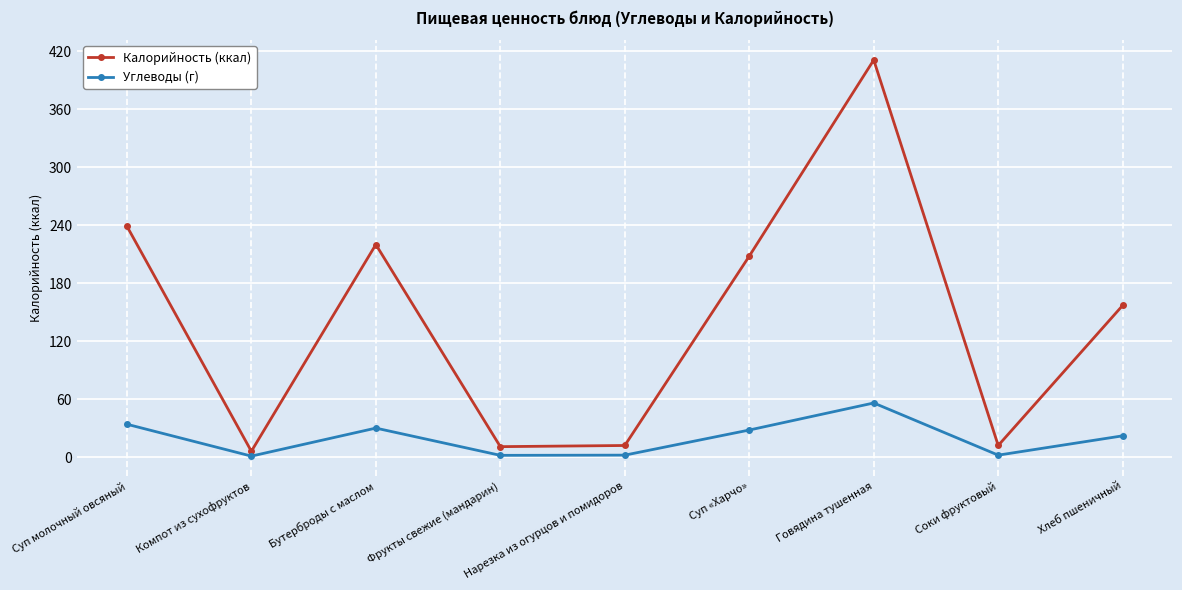

What is the difference between the second highest and second lowest values in the Углеводы (г) series?

32.2